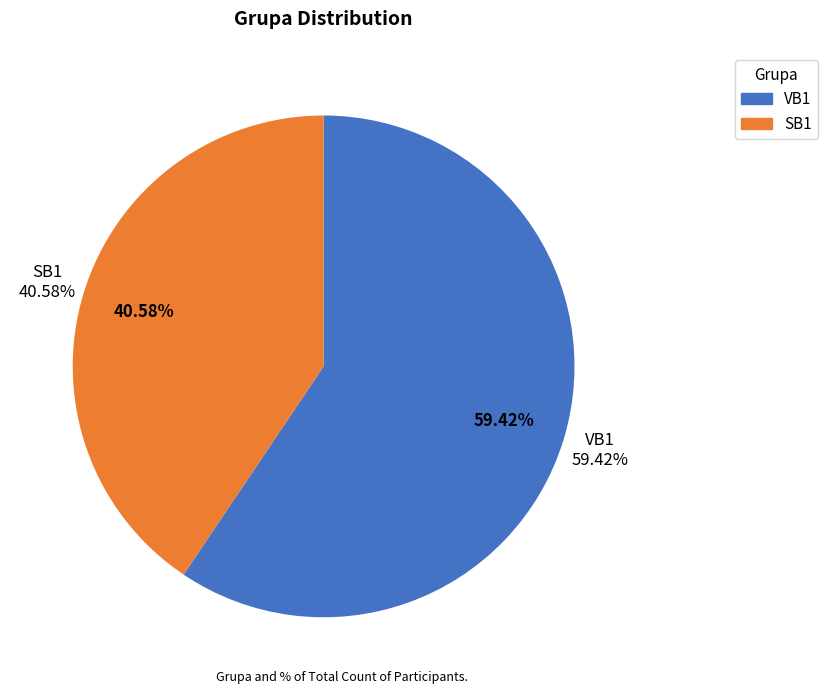

Combined, do VB1 and SB1 account for over 50%?

Yes